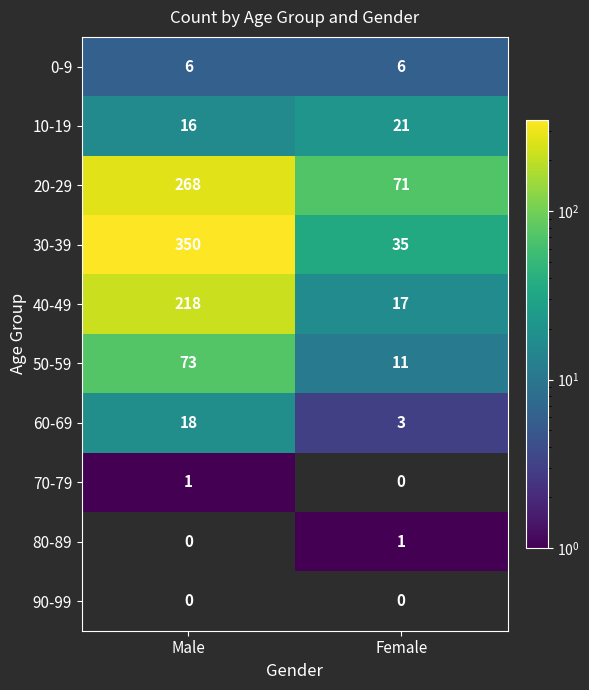

List the labels in order of 30-39 value, smallest first.

Female, Male